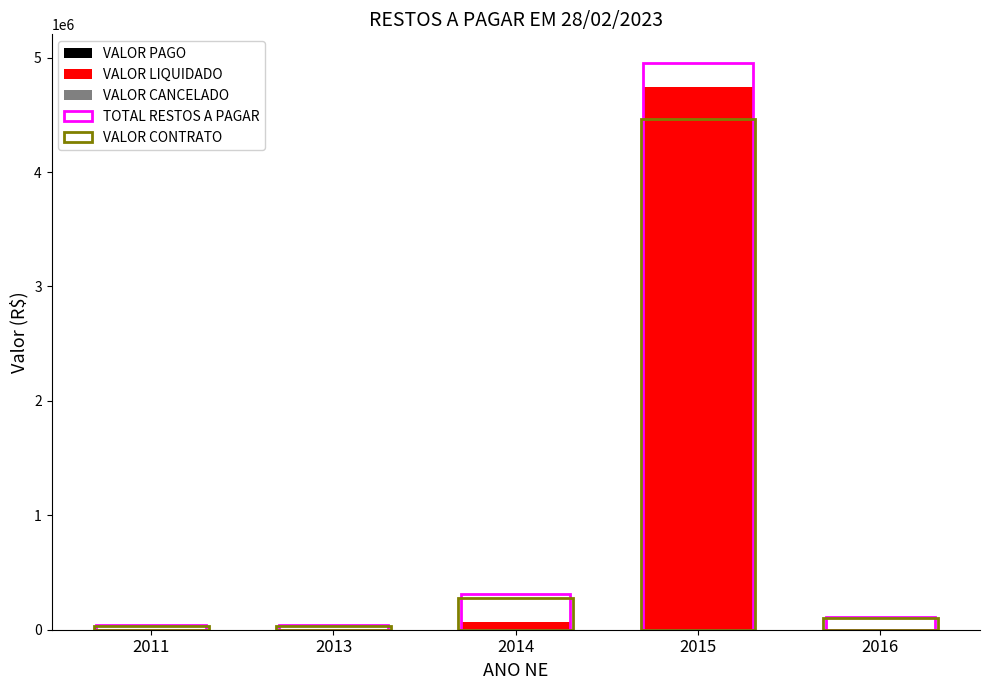

Which label corresponds to the largest value in the chart?

2015